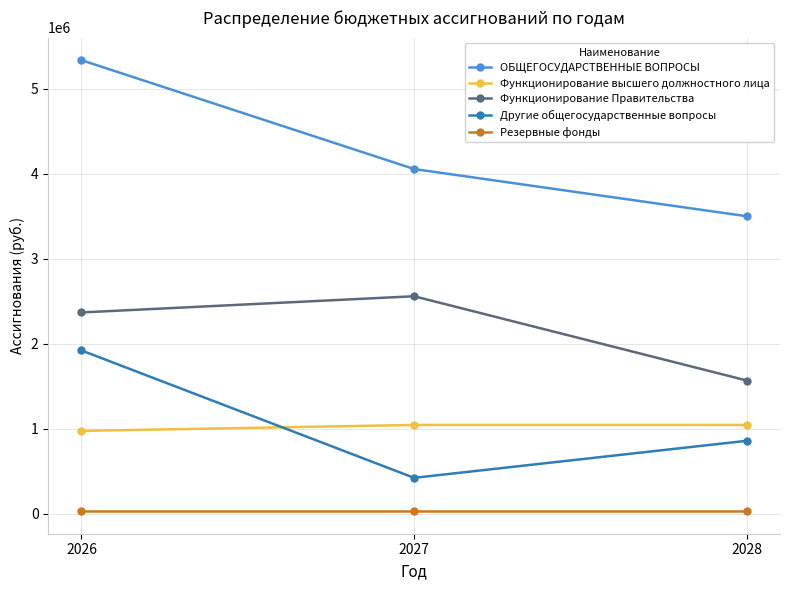

What is the minimum value shown in the chart?

30000